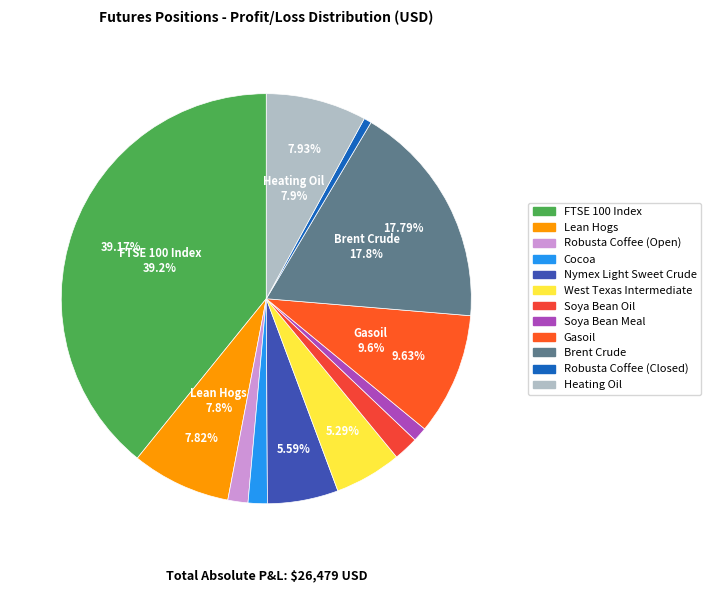

Which has a higher value, Robusta Coffee (Open) or FTSE 100 Index?

FTSE 100 Index